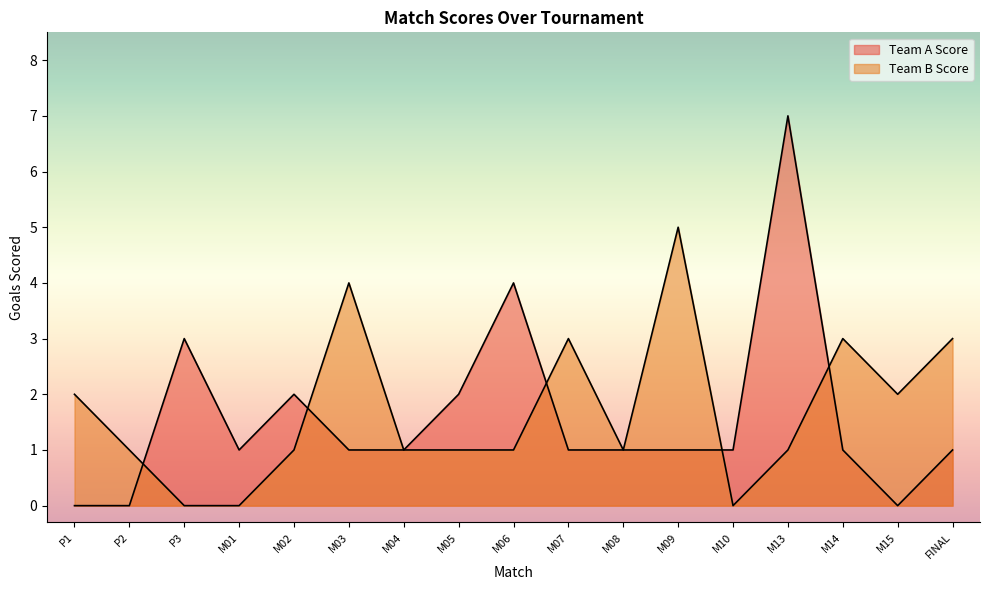

Count the number of categories in the chart.

17